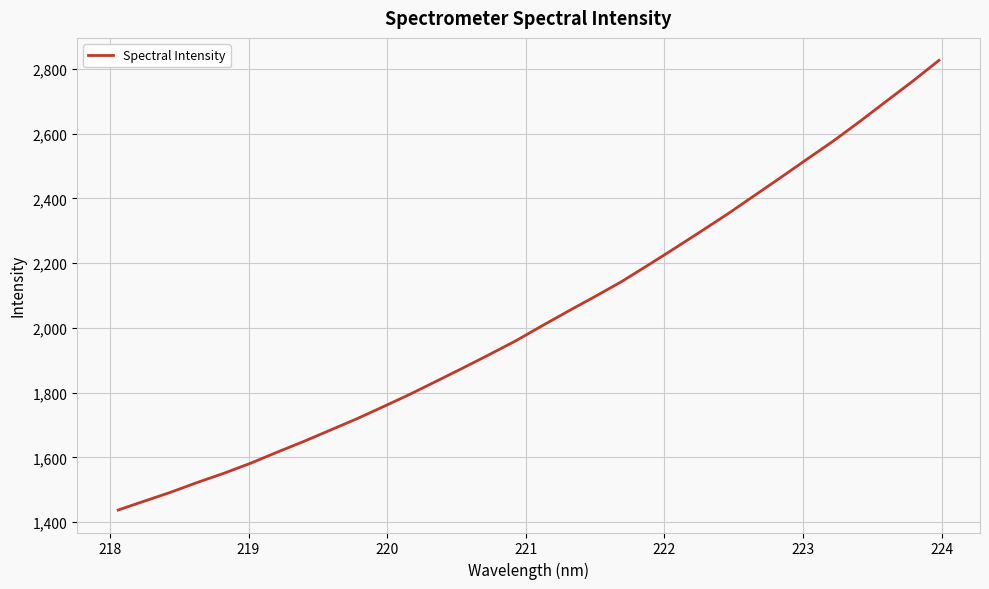

What is the difference between the maximum and minimum values?

1388.8